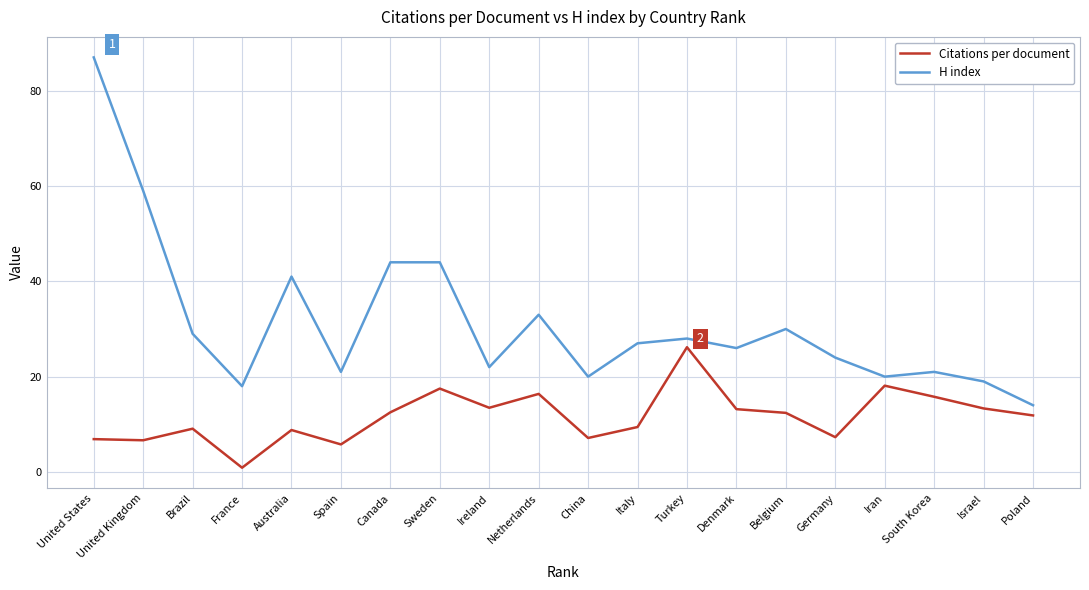

Is it true that Citations per document equals 17.2 at Denmark?

False